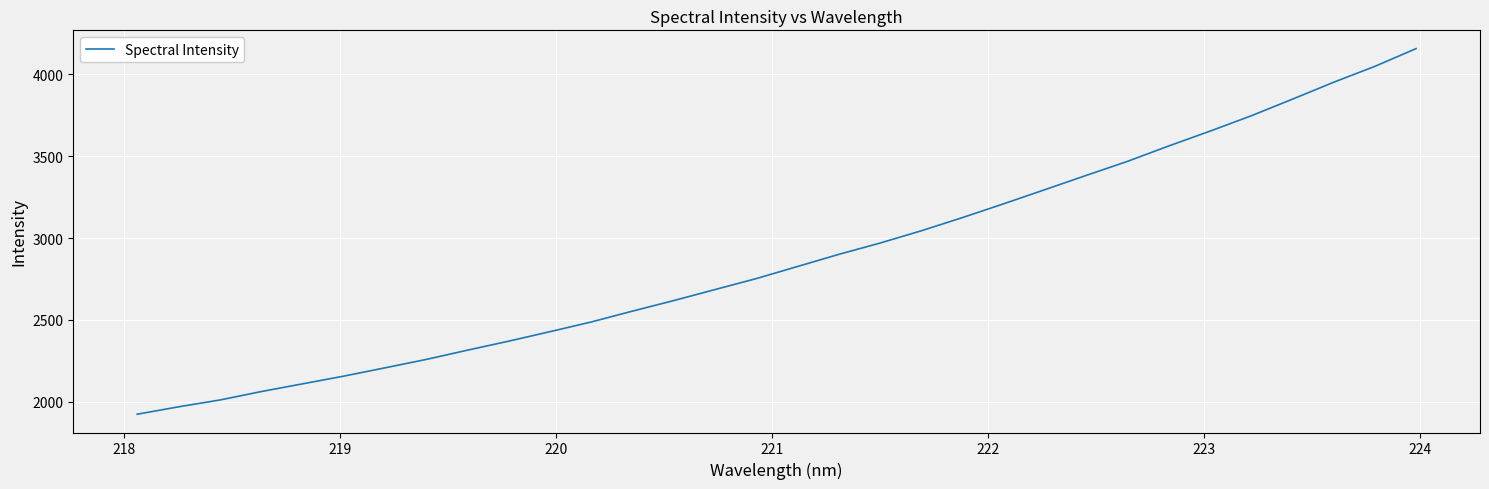

What is the greatest value displayed?

4155.9